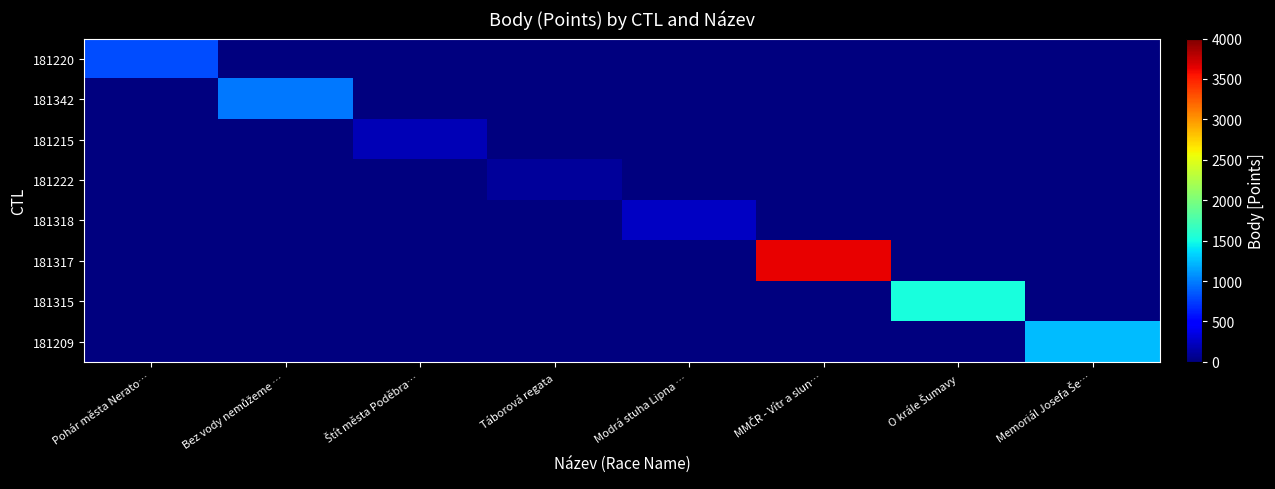

Count the number of data series in this chart.

8